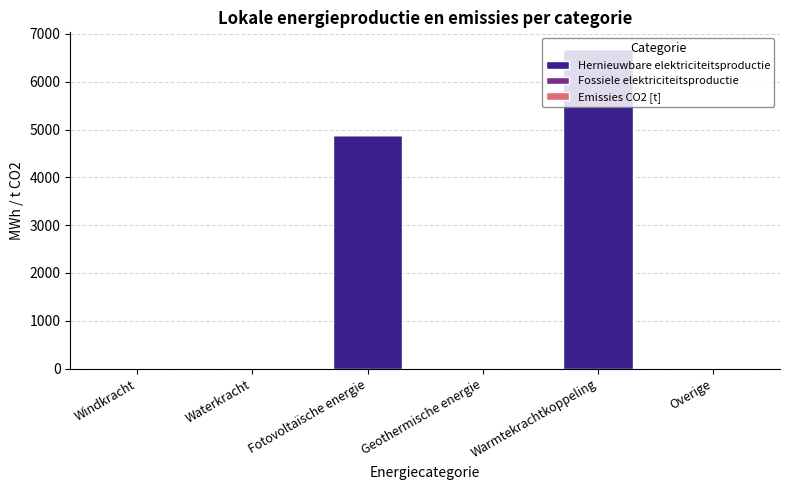

What is the sum of the Hernieuwbare elektriciteitsproductie values at Fotovoltaïsche energie and Overige?

4894.2